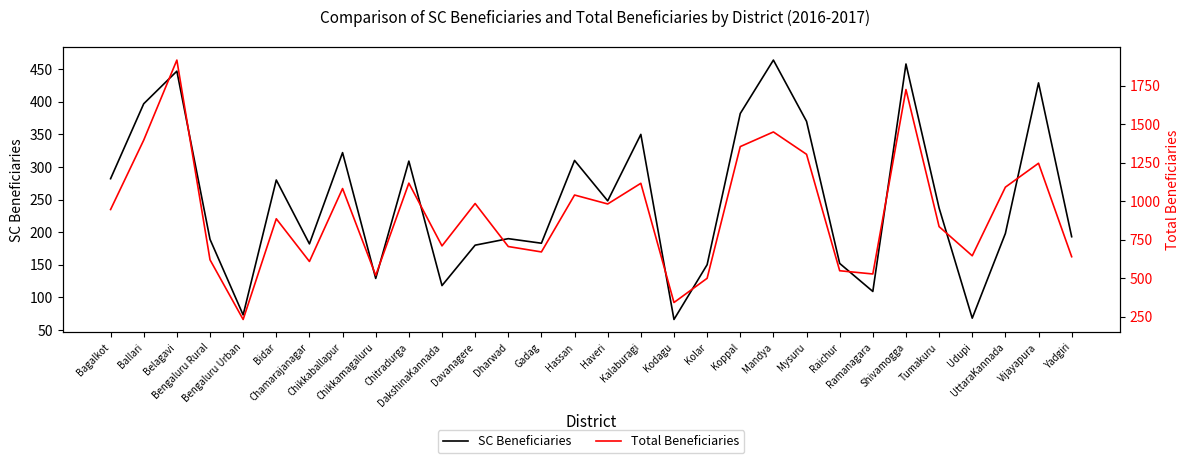

Is the value of Total Beneficiaries at Kolar greater than the value of SC Beneficiaries at Udupi?

Yes